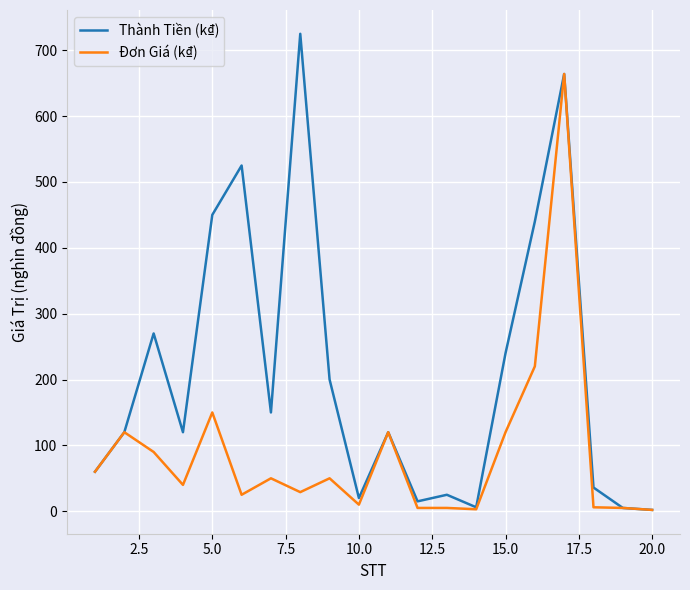

List the series in order of their overall mean, lowest first.

Đơn Giá (k₫), Thành Tiền (k₫)